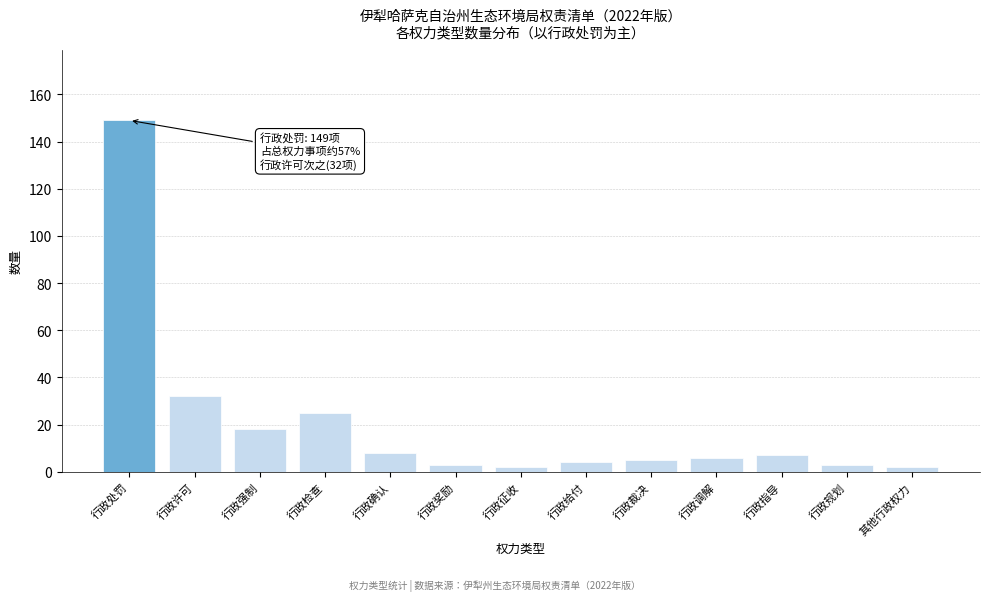

Reading right to left, extract all data points from this chart.

其他行政权力=2	行政规划=3	行政指导=7	行政调解=6	行政裁决=5	行政给付=4	行政征收=2	行政奖励=3	行政确认=8	行政检查=25	行政强制=18	行政许可=32	行政处罚=149